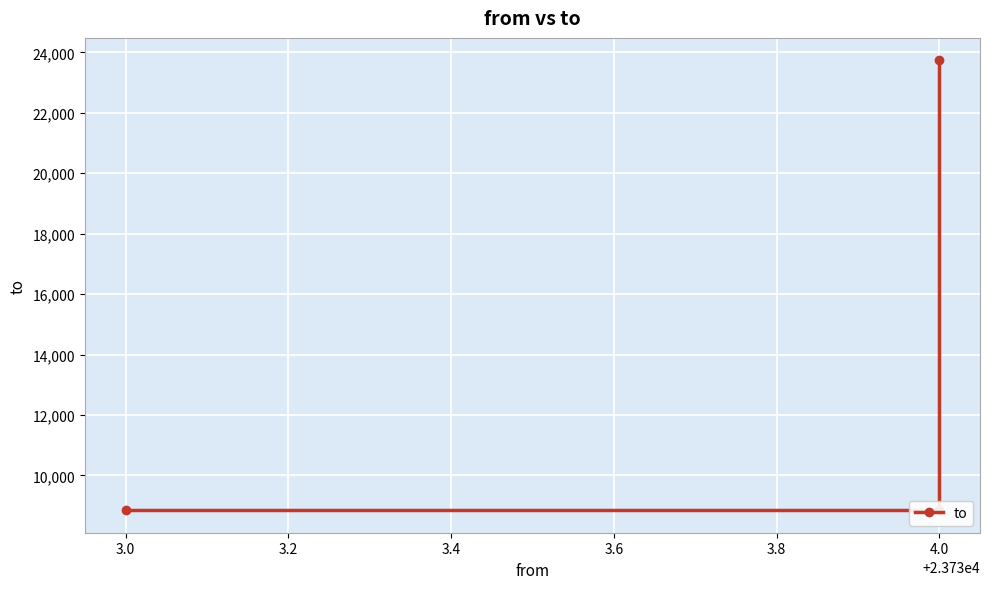

What is the smallest value displayed?

8848